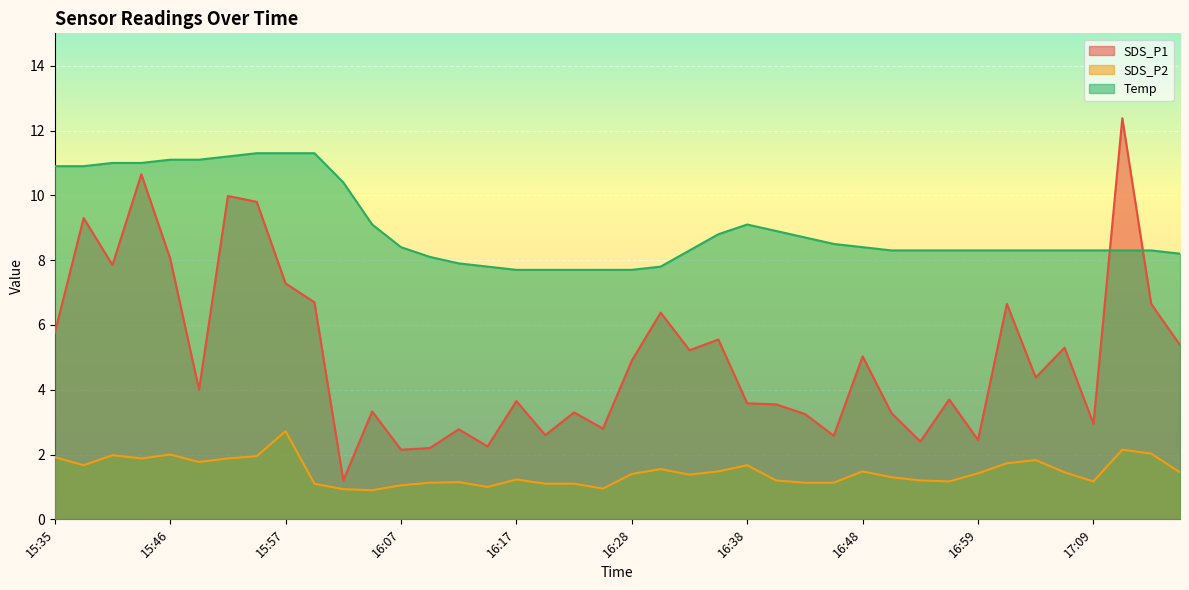

What is the sum of the SDS_P2 values at 16:48 and 16:33?

2.9